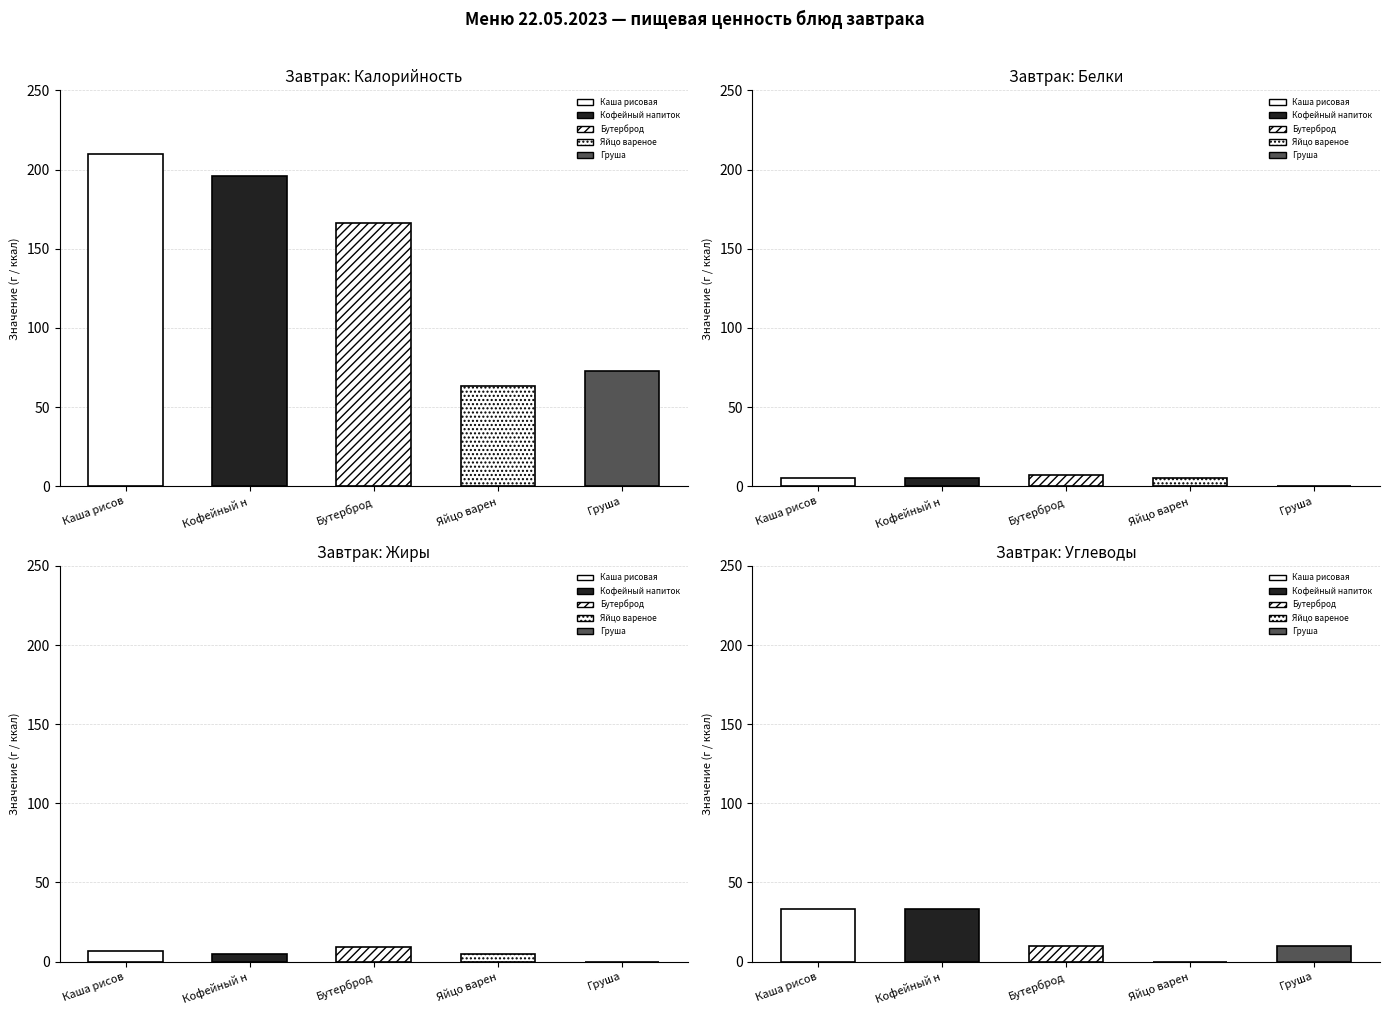

Where does the Калорийность series first go above 141?

Каша рисовая